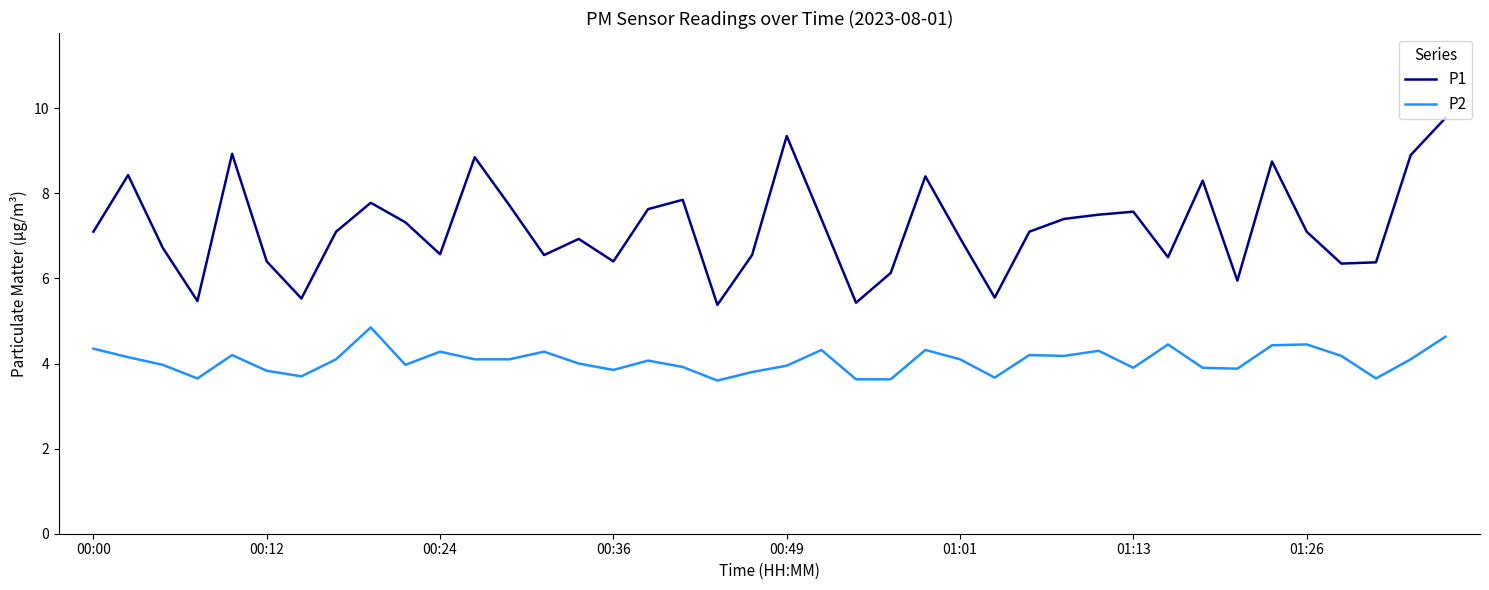

What are all the series names shown in the legend?

P1, P2